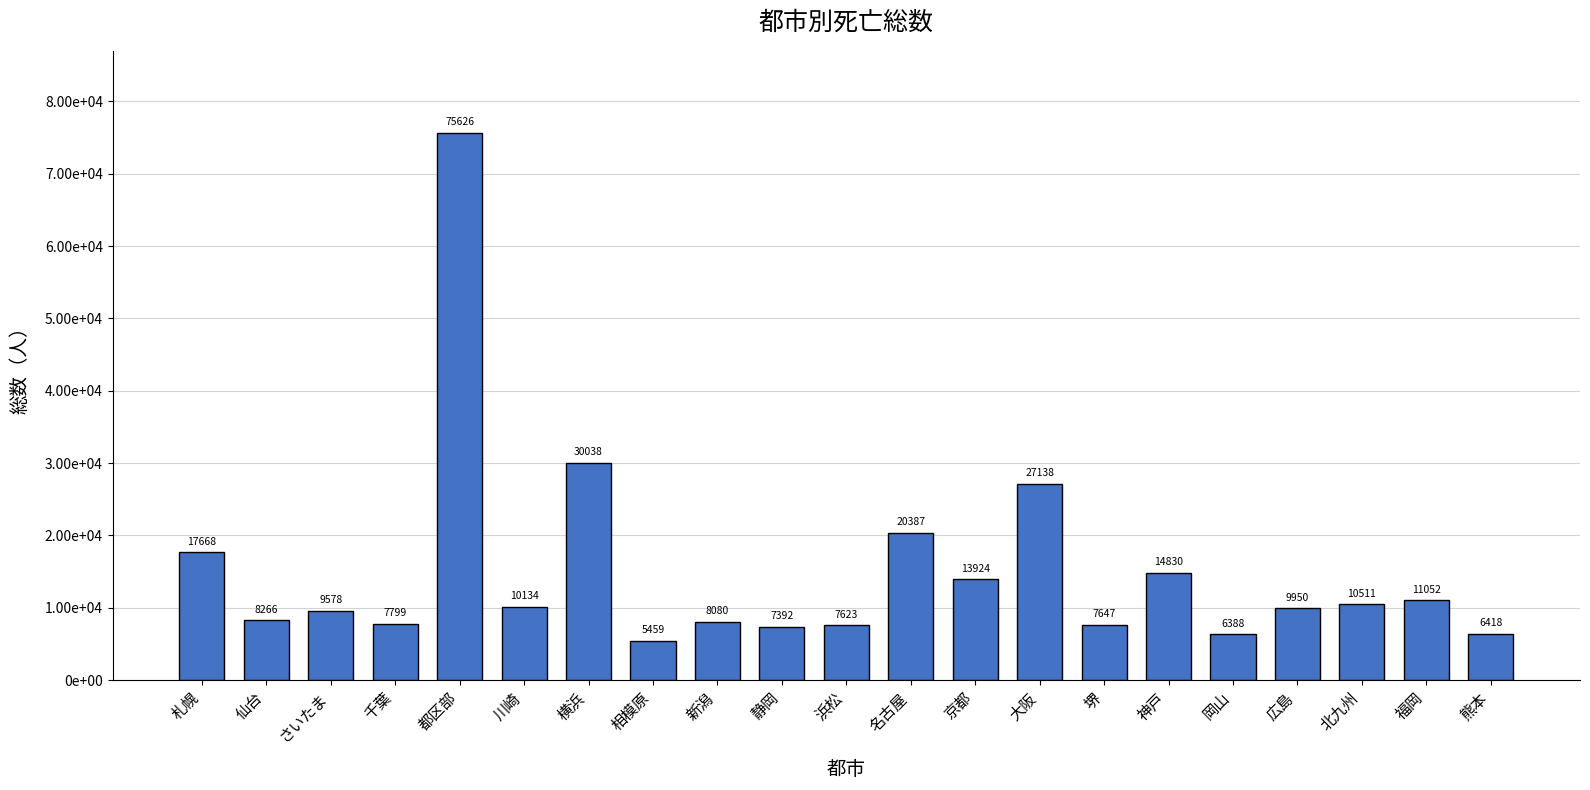

How many bars are there in total?

21